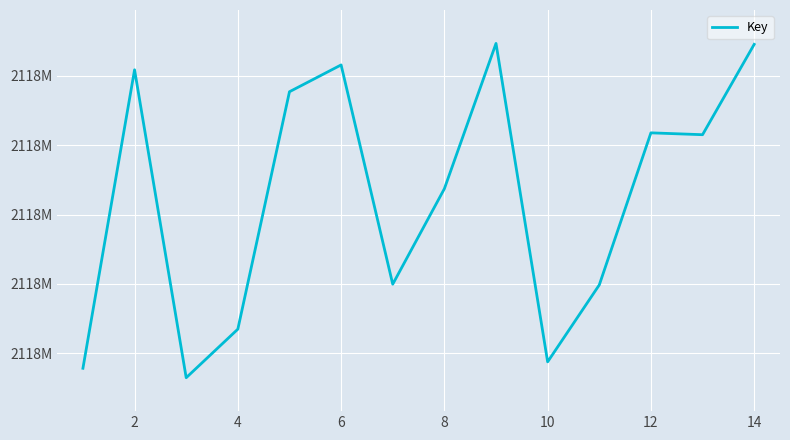

Does the chart have visible grid lines?

Yes